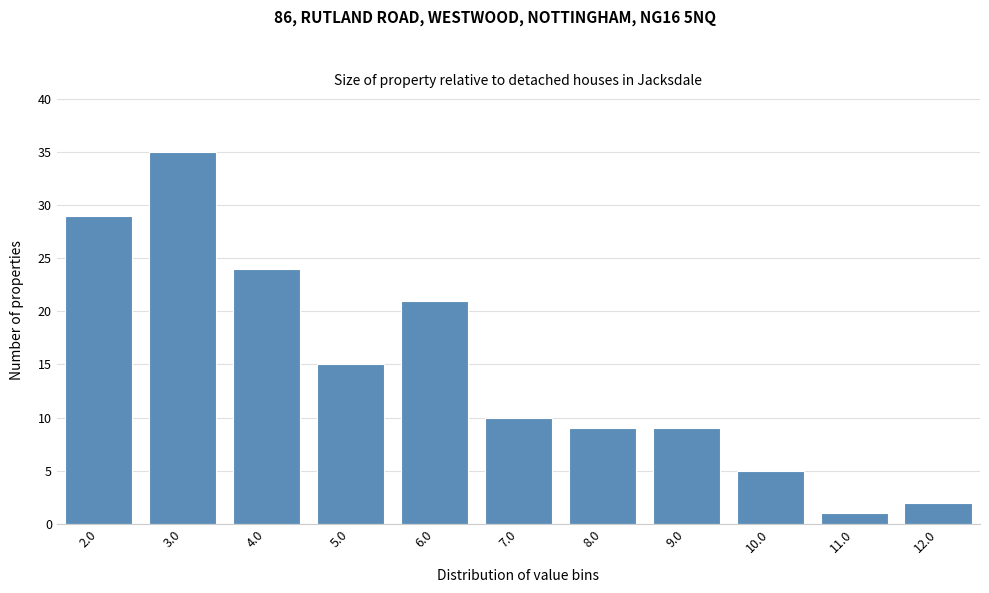

Reading left to right, extract all data points from this chart.

2.0=29	3.0=35	4.0=24	5.0=15	6.0=21	7.0=10	8.0=9	9.0=9	10.0=5	11.0=1	12.0=2